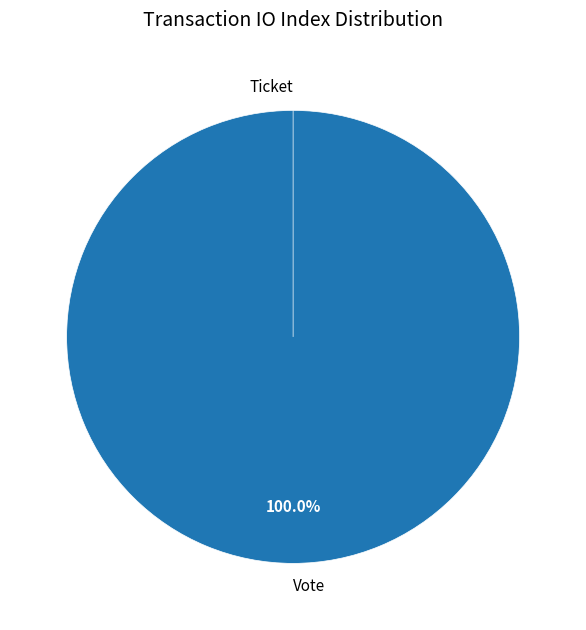

What is the largest slice in the pie chart?

Vote